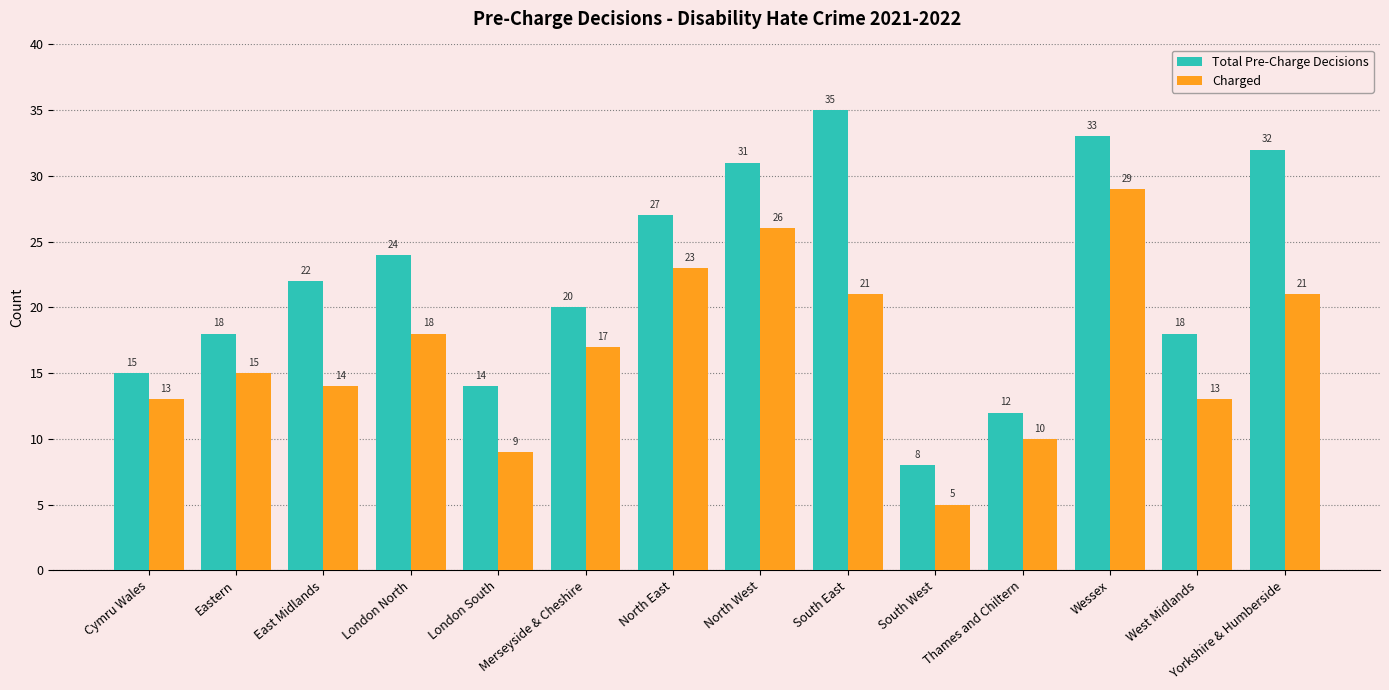

True or false: Total Pre-Charge Decisions has a value of 9 at East Midlands.

False